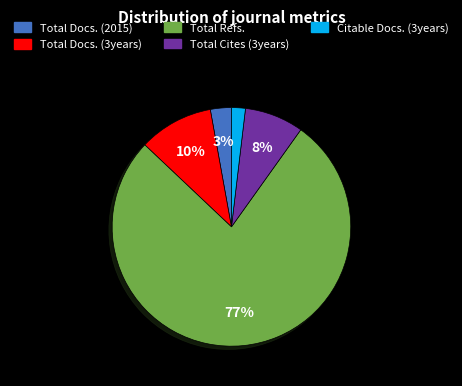

True or false: Total Cites (3years) accounts for 8% of the total.

True